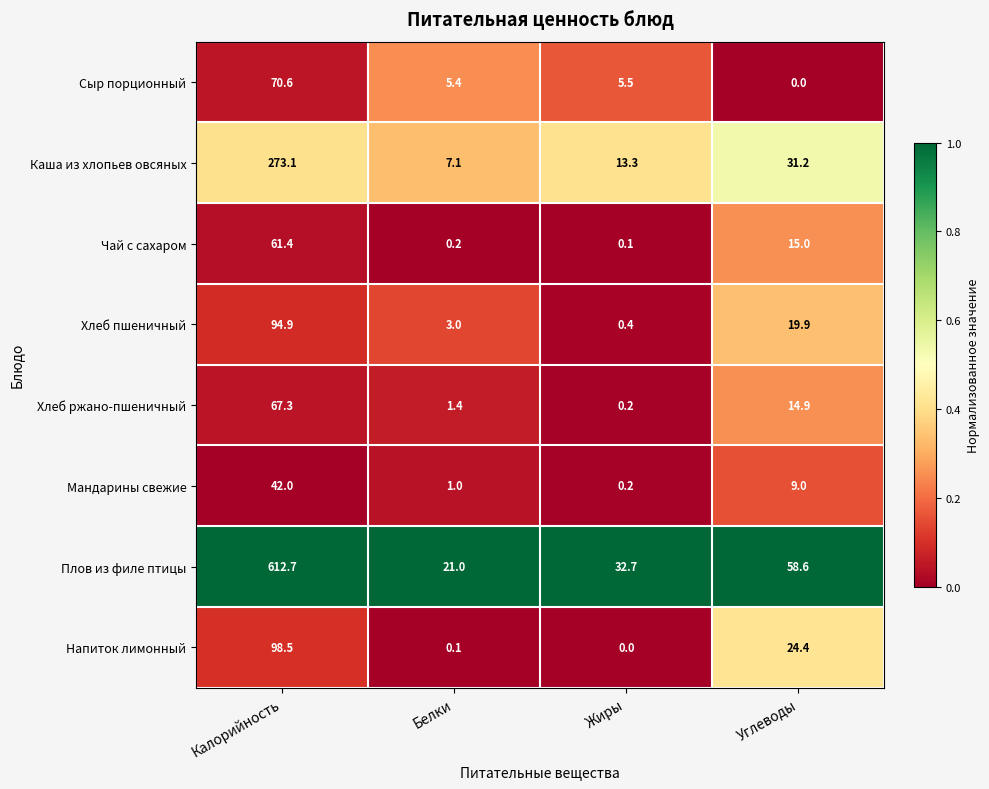

How many distinct data groups are displayed?

8